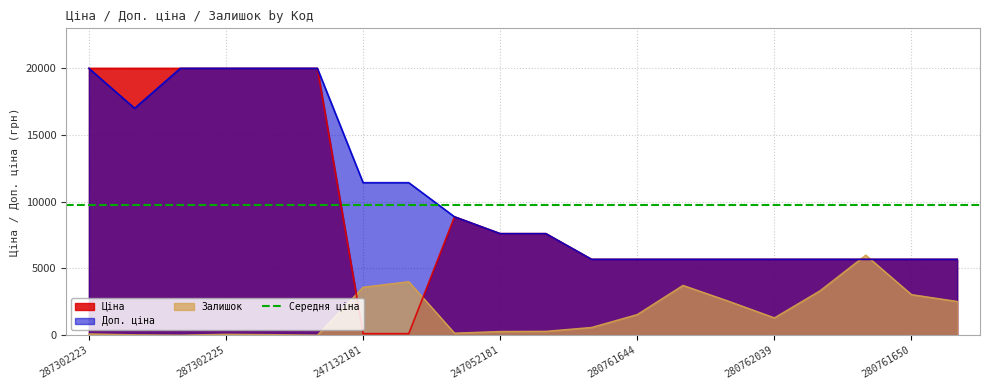

How many series are shown in this chart?

3